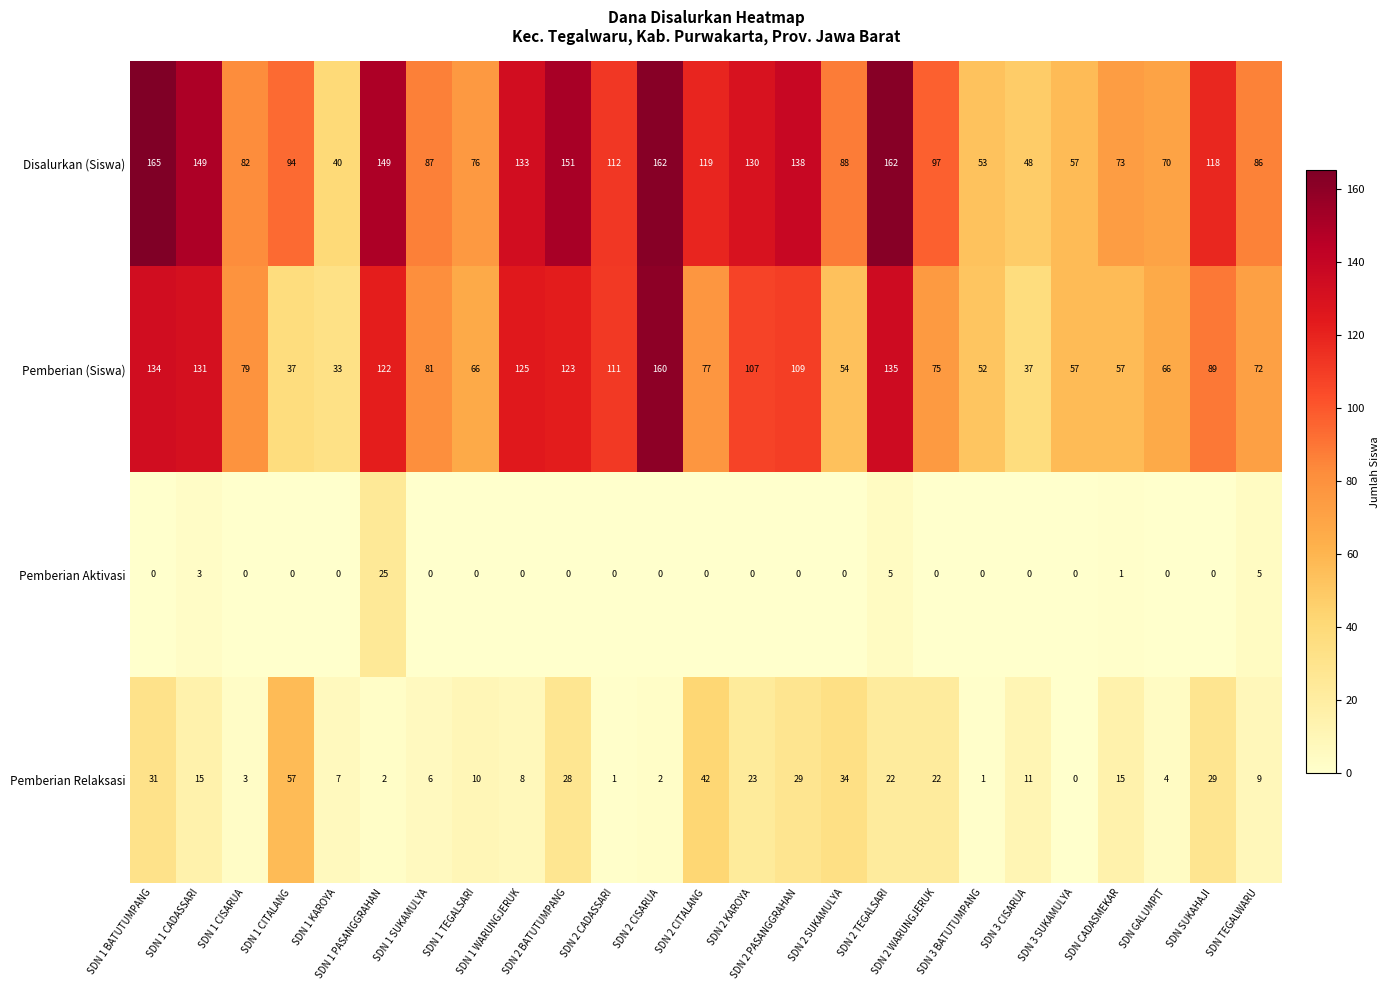

What is the average value of the Pemberian Relaksasi series?

16